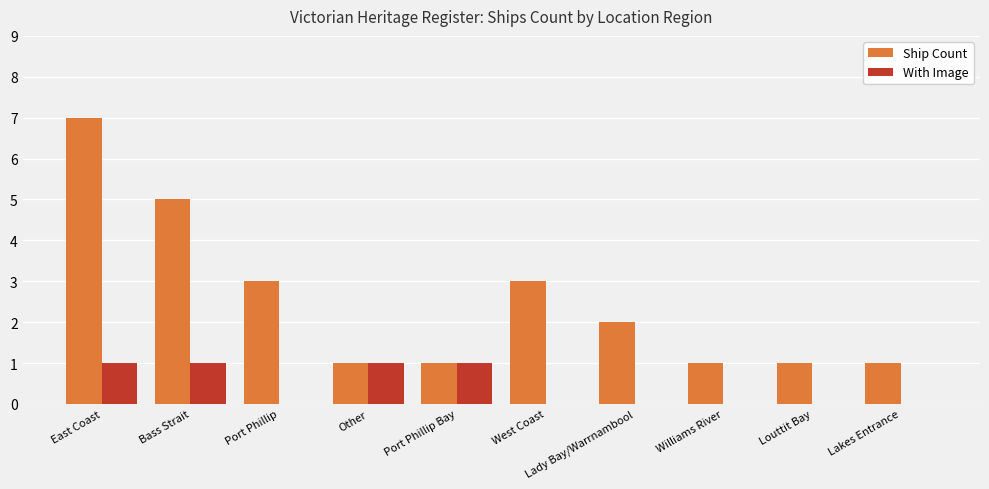

Is it true that With Image equals 0 at West Coast?

True